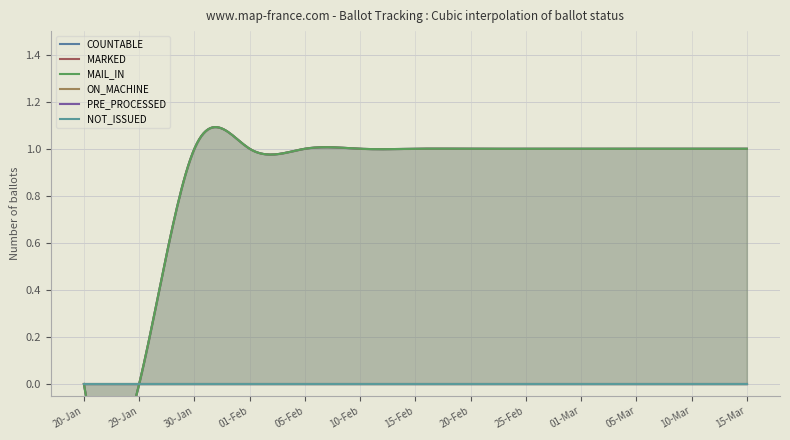

What are all the series names shown in the legend?

COUNTABLE, MARKED, MAIL_IN, ON_MACHINE, PRE_PROCESSED, NOT_ISSUED